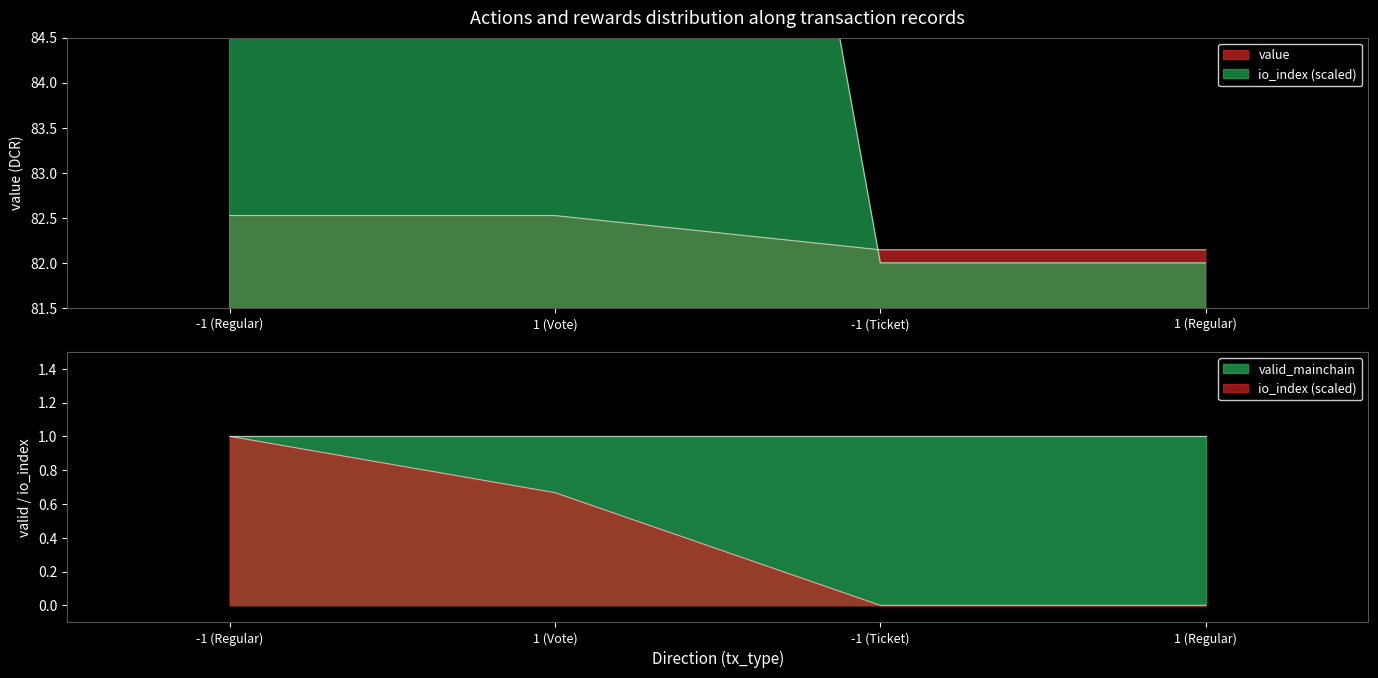

What is the difference between the value values at -1 (Regular) and 1 (Regular)?

0.4